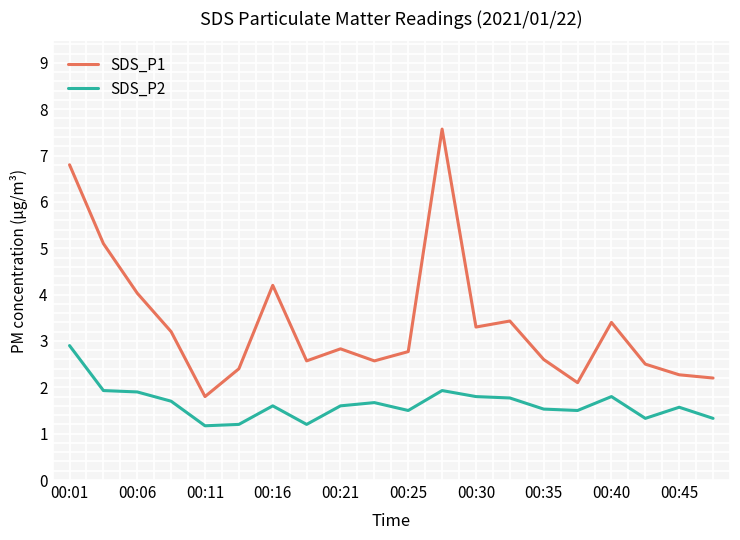

What is the difference between the maximum and minimum values in the SDS_P2 series?

1.7